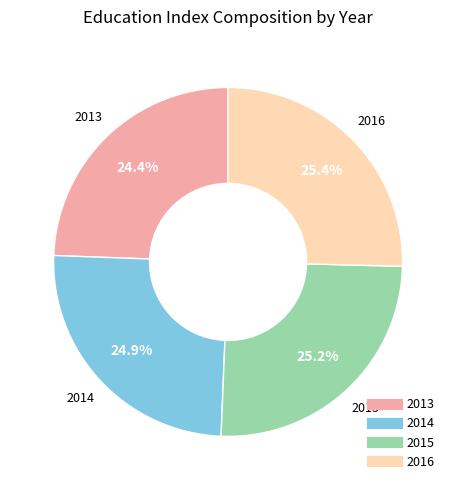

What percentage is the 2013 slice, to the nearest percent?

24%